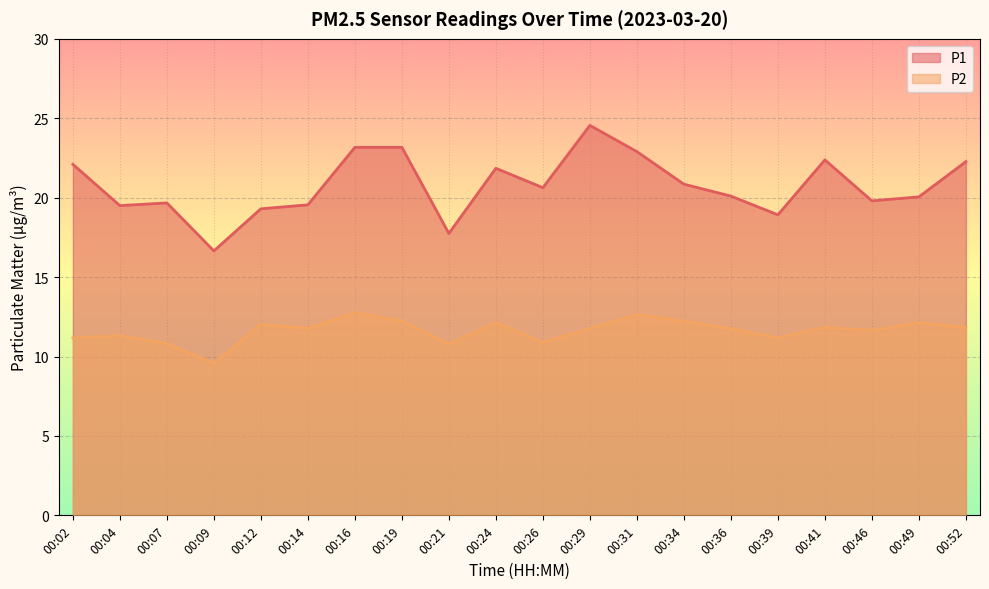

Rank the series by their maximum value, from highest to lowest.

P1, P2